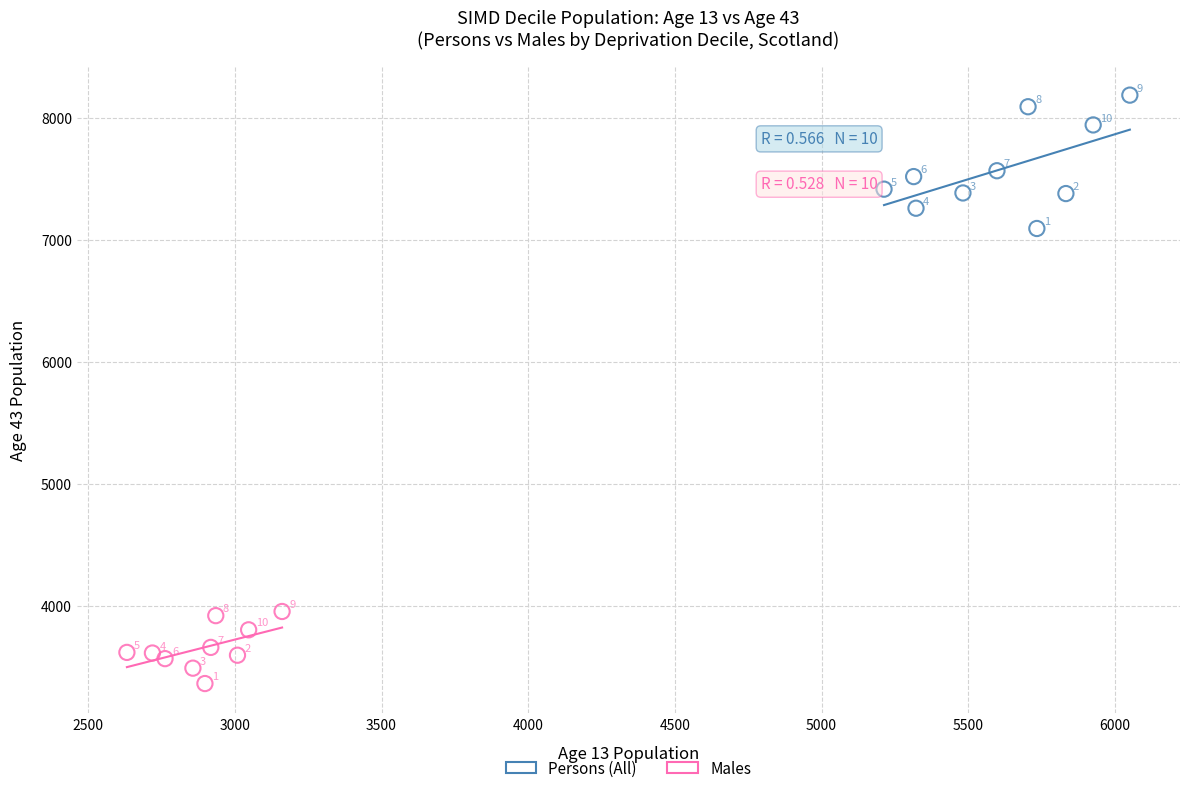

Which series has the widest spread of Y values?

Persons (All)